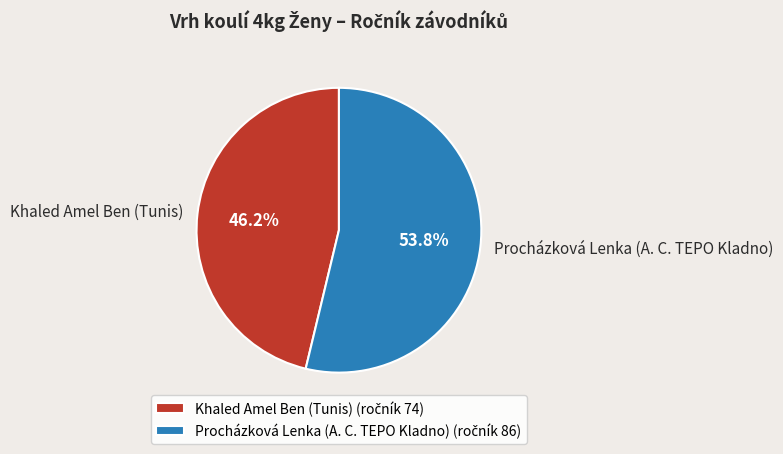

Is it true that Khaled Amel Ben (Tunis) is 46% of the pie?

True